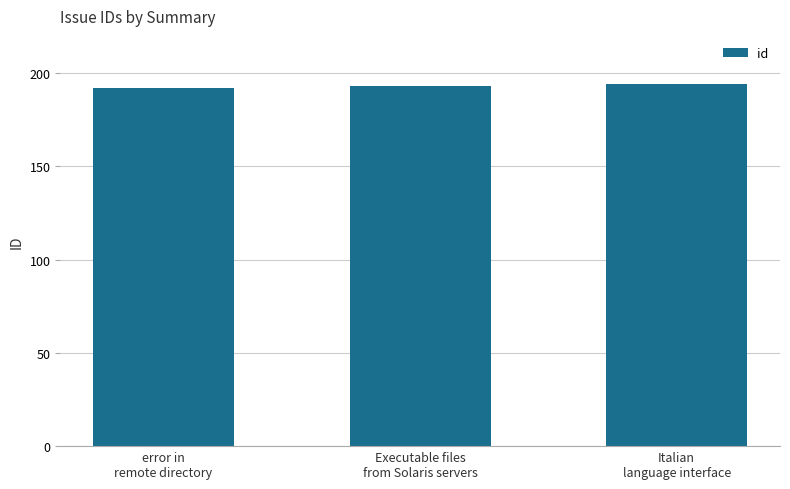

Reading left to right, list all the values displayed in this chart.

192	193	194